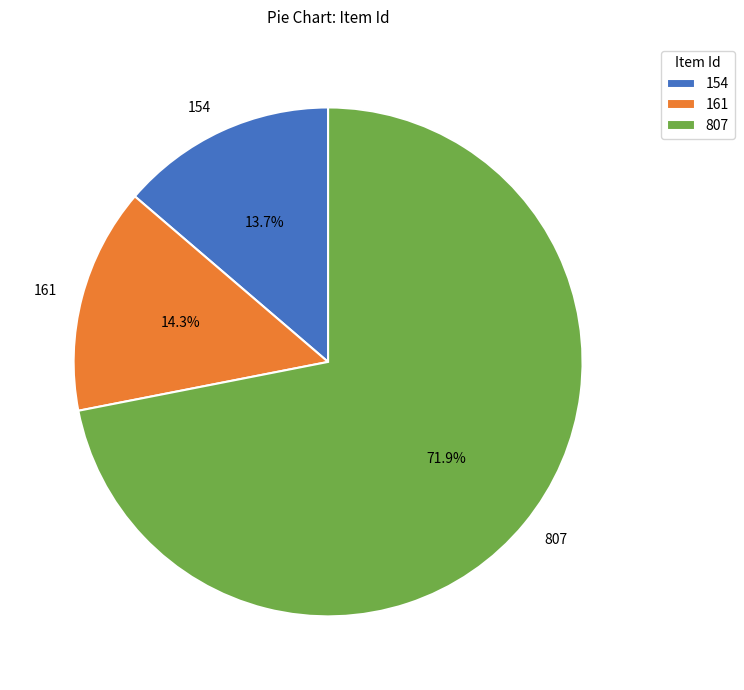

To the nearest percent, what is the difference between the 807 and 154 slice percentages?

58%